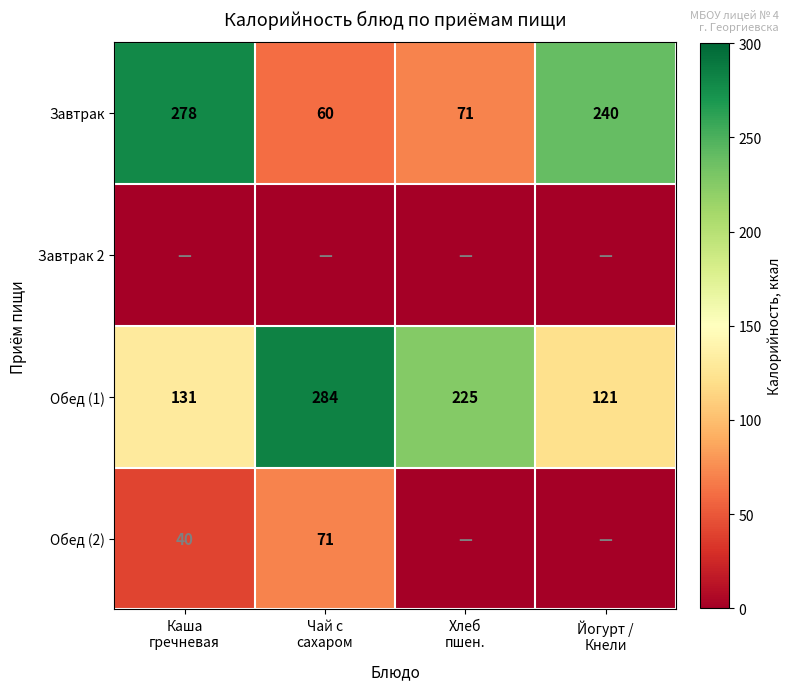

What is the lowest value of the Завтрак series?

60